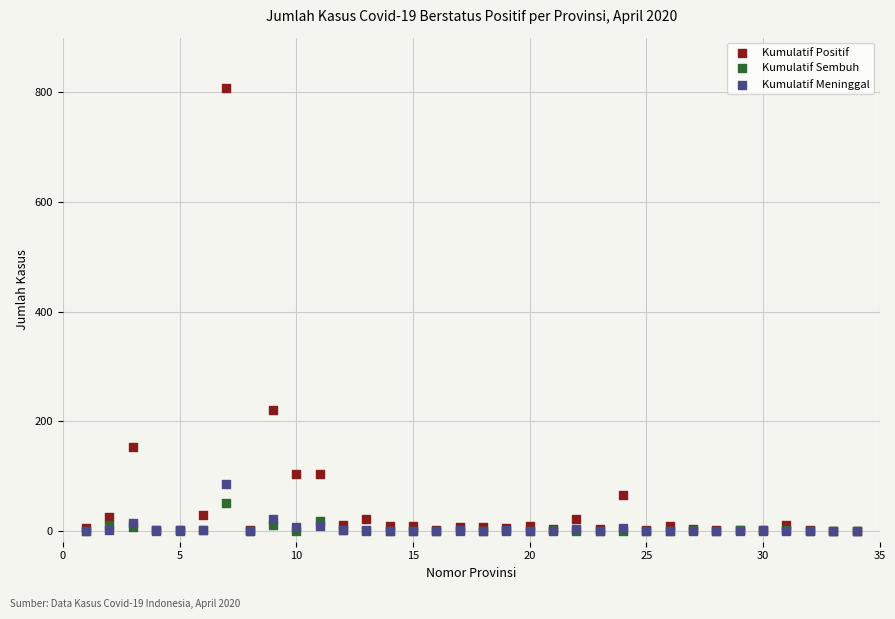

What are all the series names shown in the legend?

Kumulatif Positif, Kumulatif Sembuh, Kumulatif Meninggal